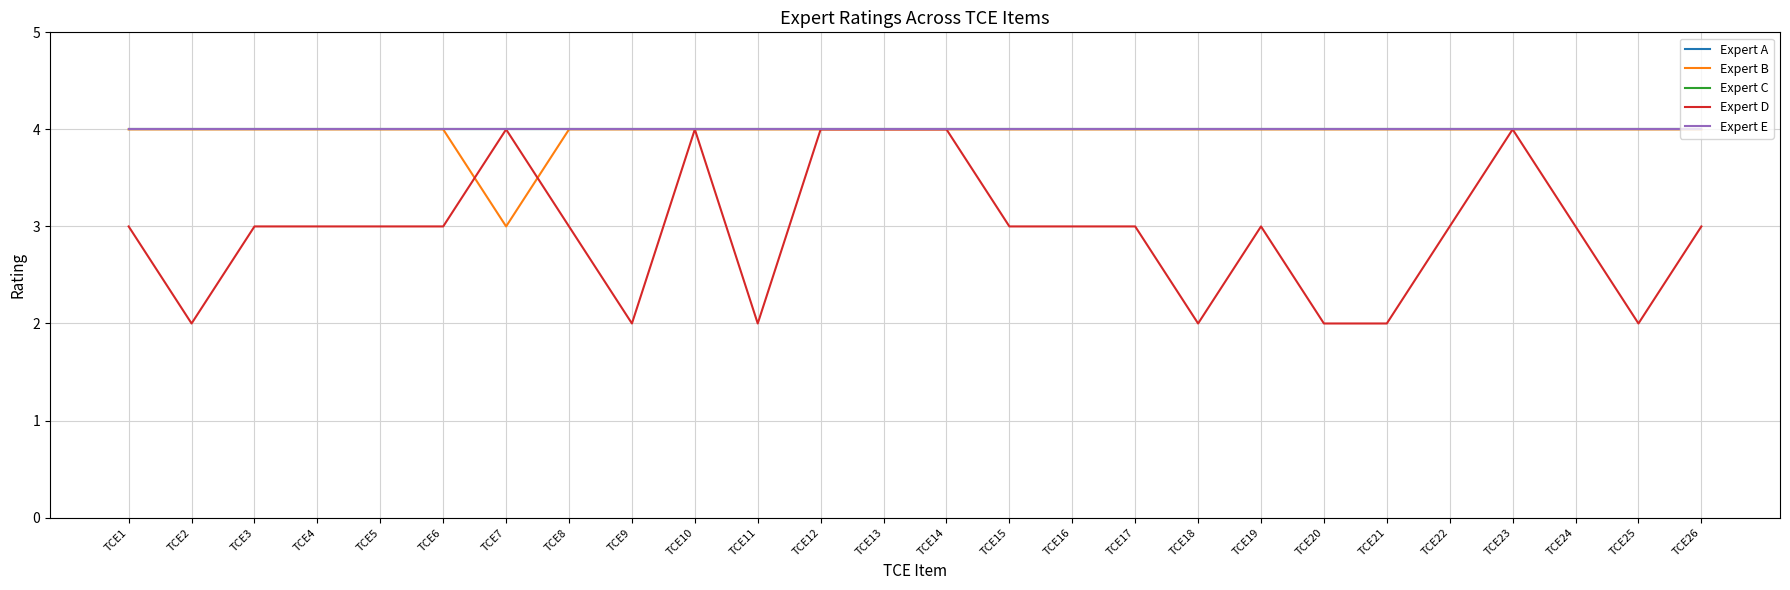

True or false: Expert E and Expert B intersect in this chart.

False